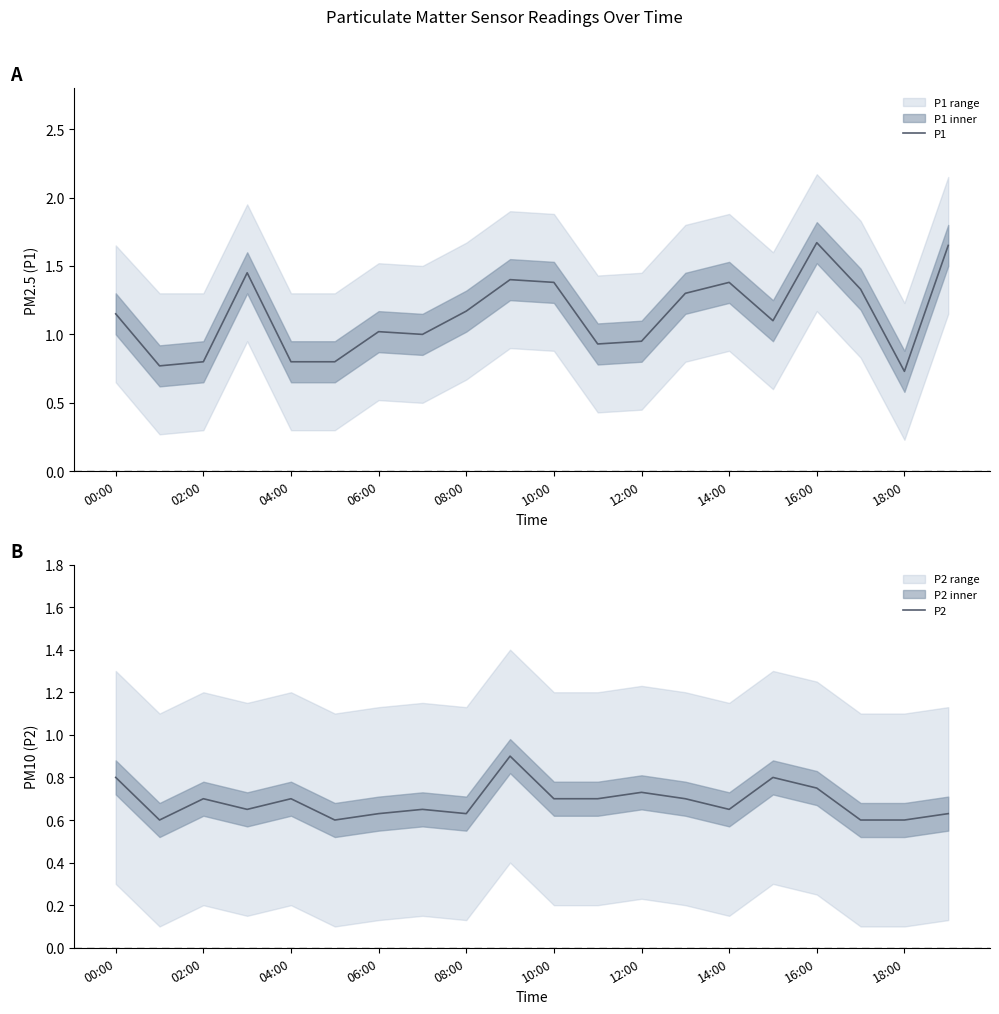

How many series are shown in this chart?

2